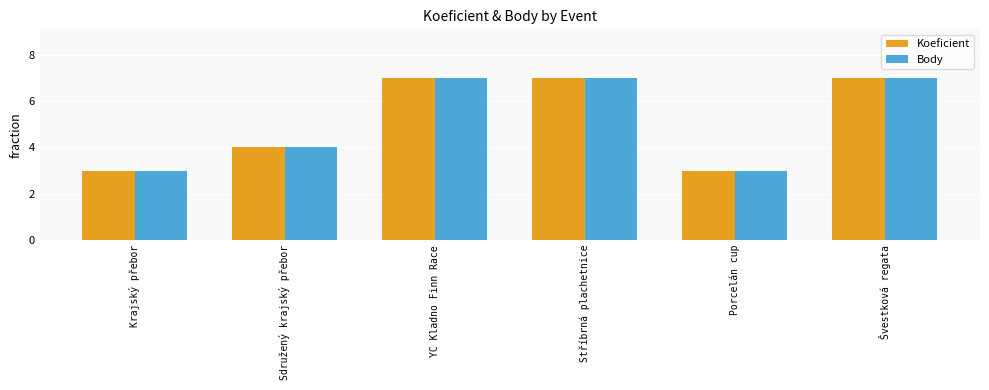

What is the greatest value displayed?

7